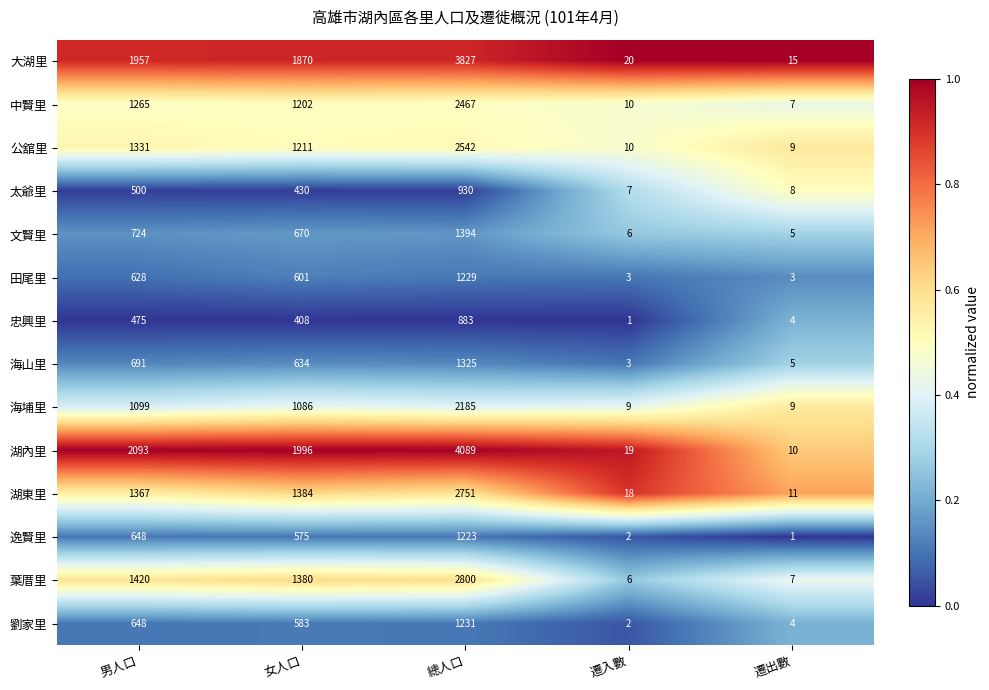

Which series has the largest total across all categories?

湖內里